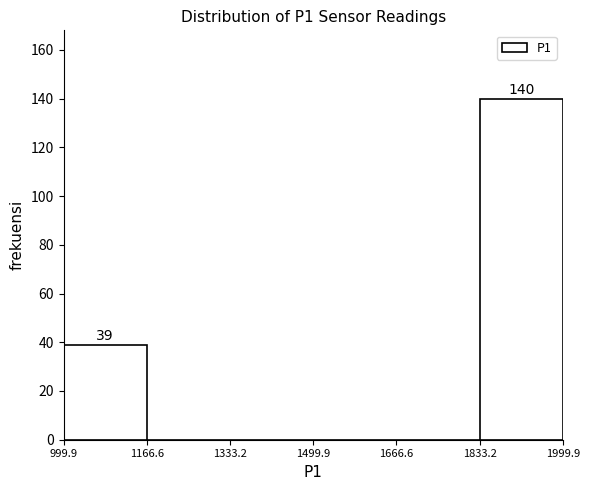

Which range on the x-axis has the tallest bar?

1833.2 to 1999.9